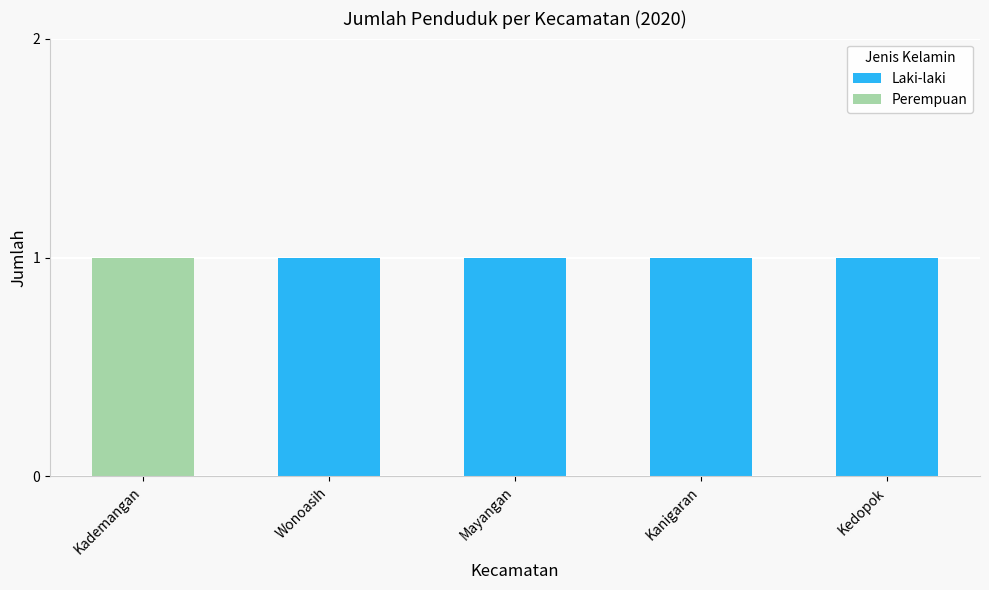

Does the chart contain stacked bars?

Yes